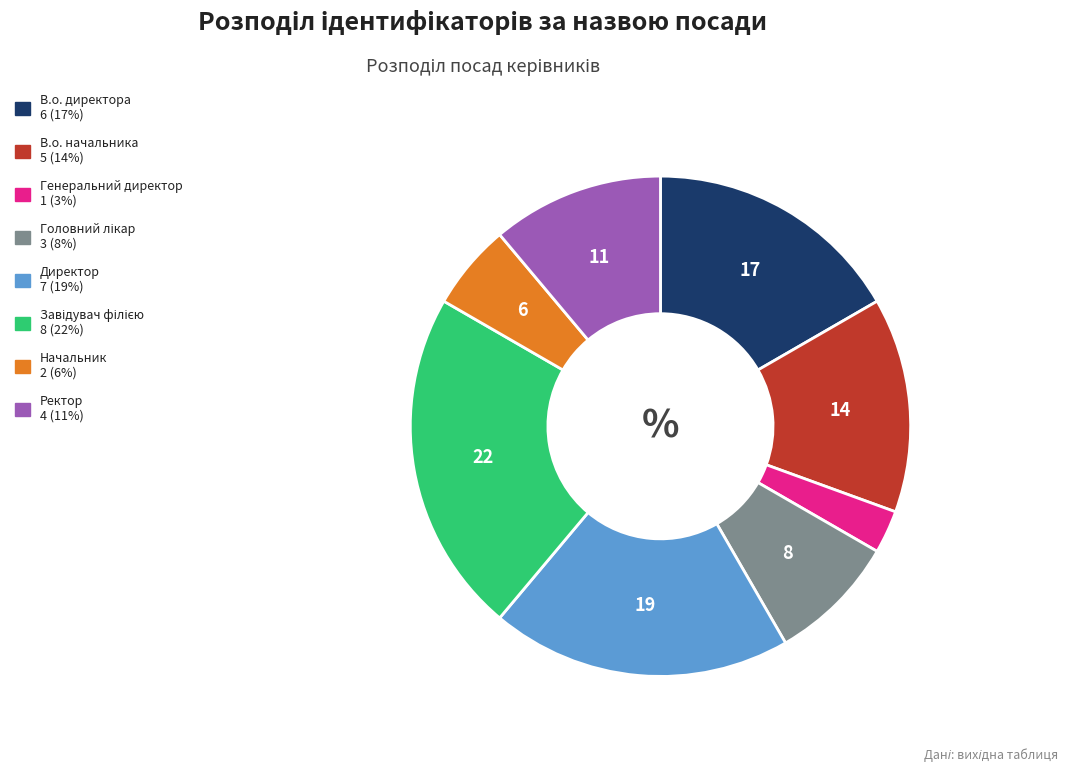

Combined, do Директор and В.о. начальника account for over 50%?

No